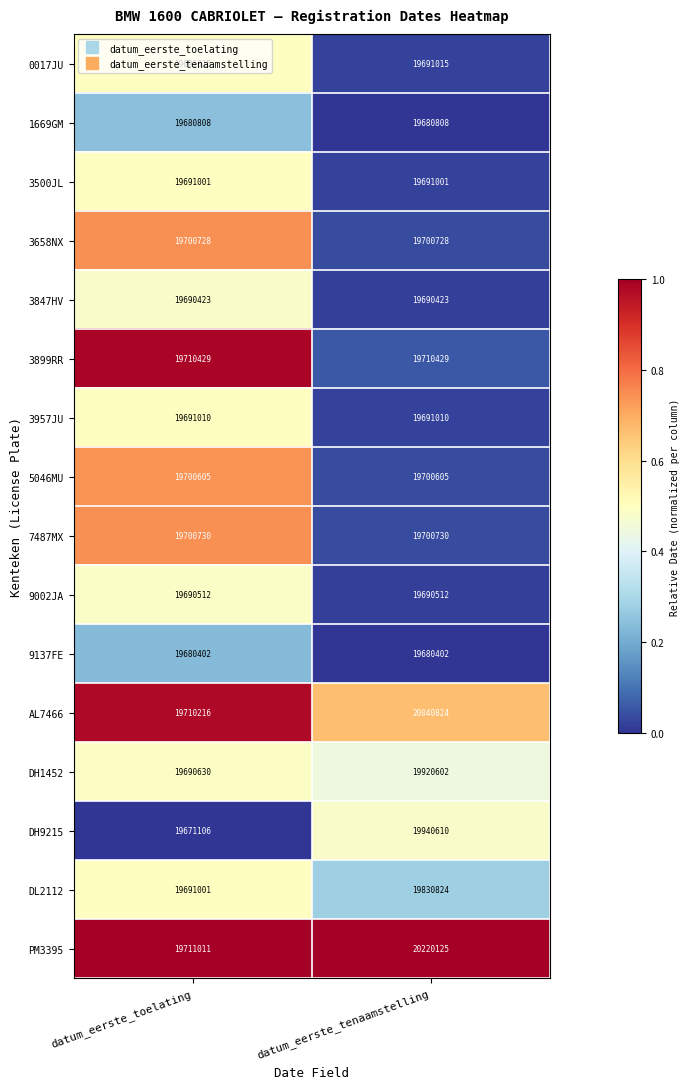

What is the difference between the highest and lowest values at datum_eerste_toelating?

39905